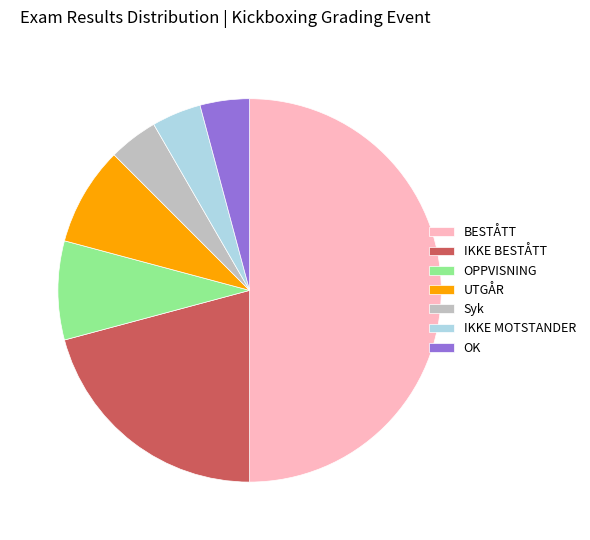

Is UTGÅR the majority of the pie?

No